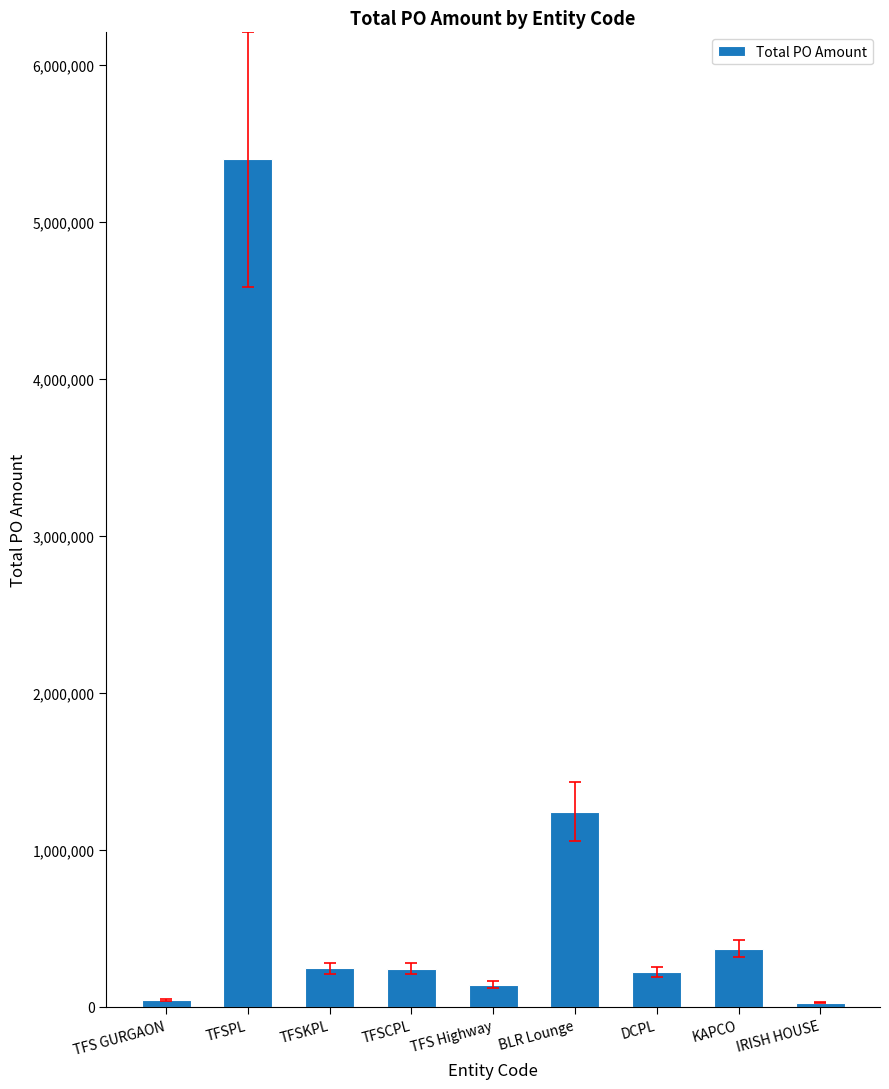

What position from the right is TFSCPL?

6